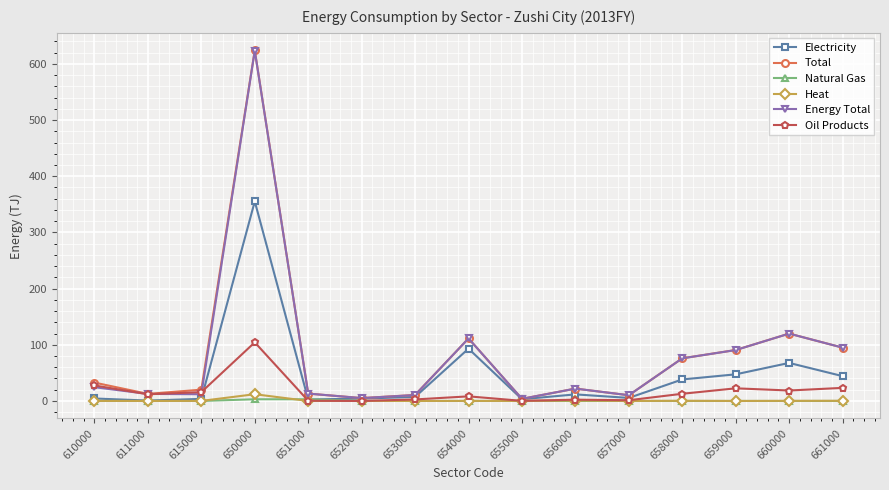

At which category is the sum across all series the highest?

650000